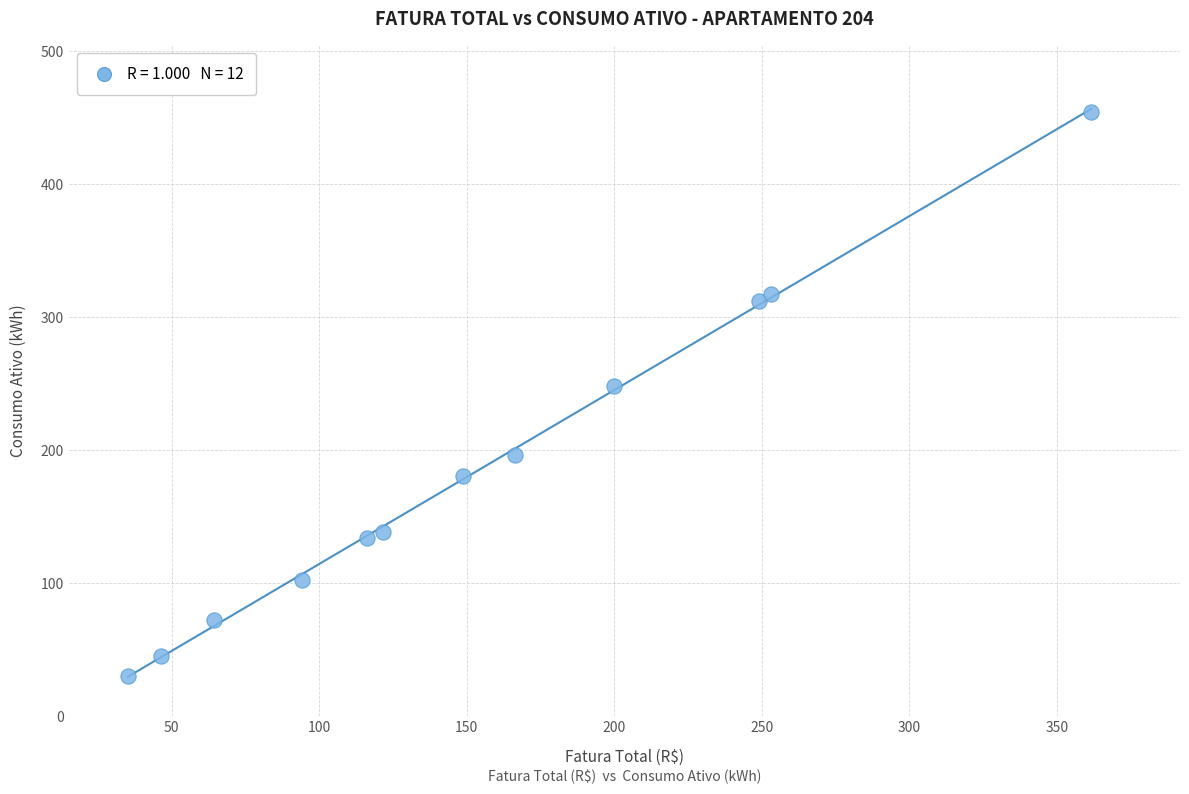

What is the average Y value?

186